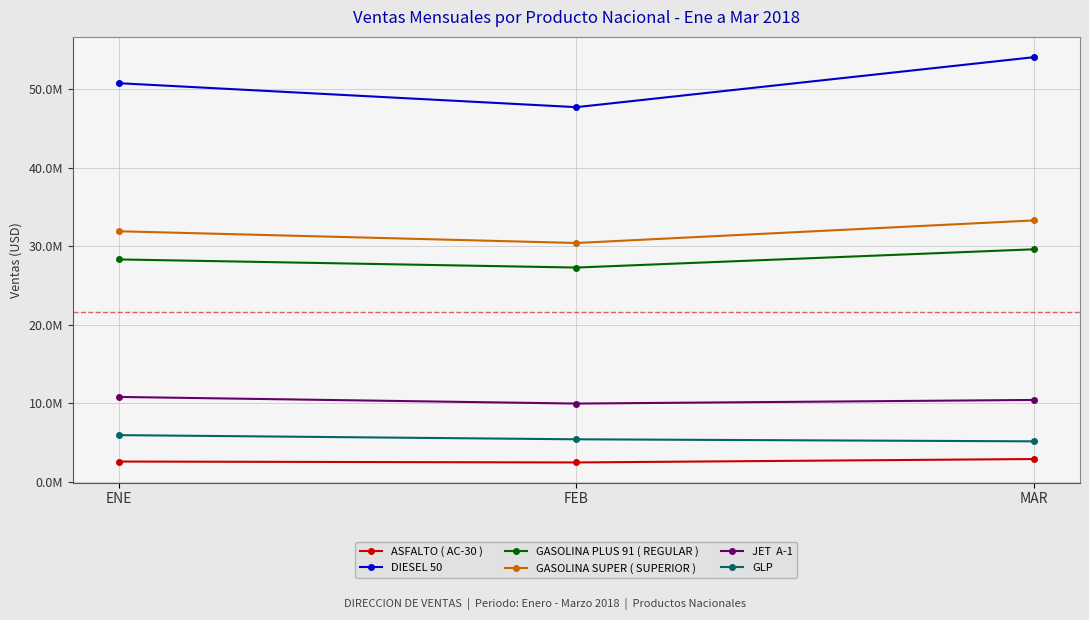

Is it true that DIESEL 50 equals 54069953.7 at MAR?

True